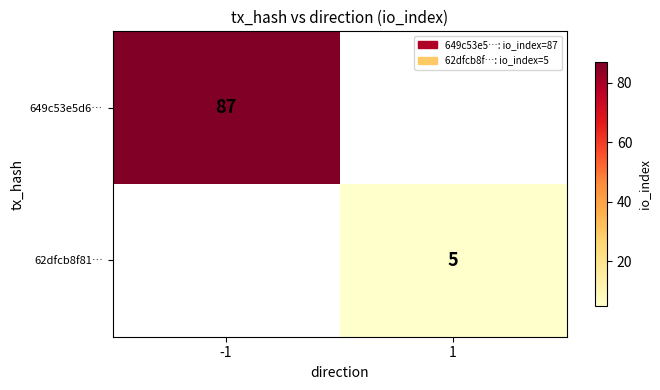

Which category has the highest value across all series?

-1